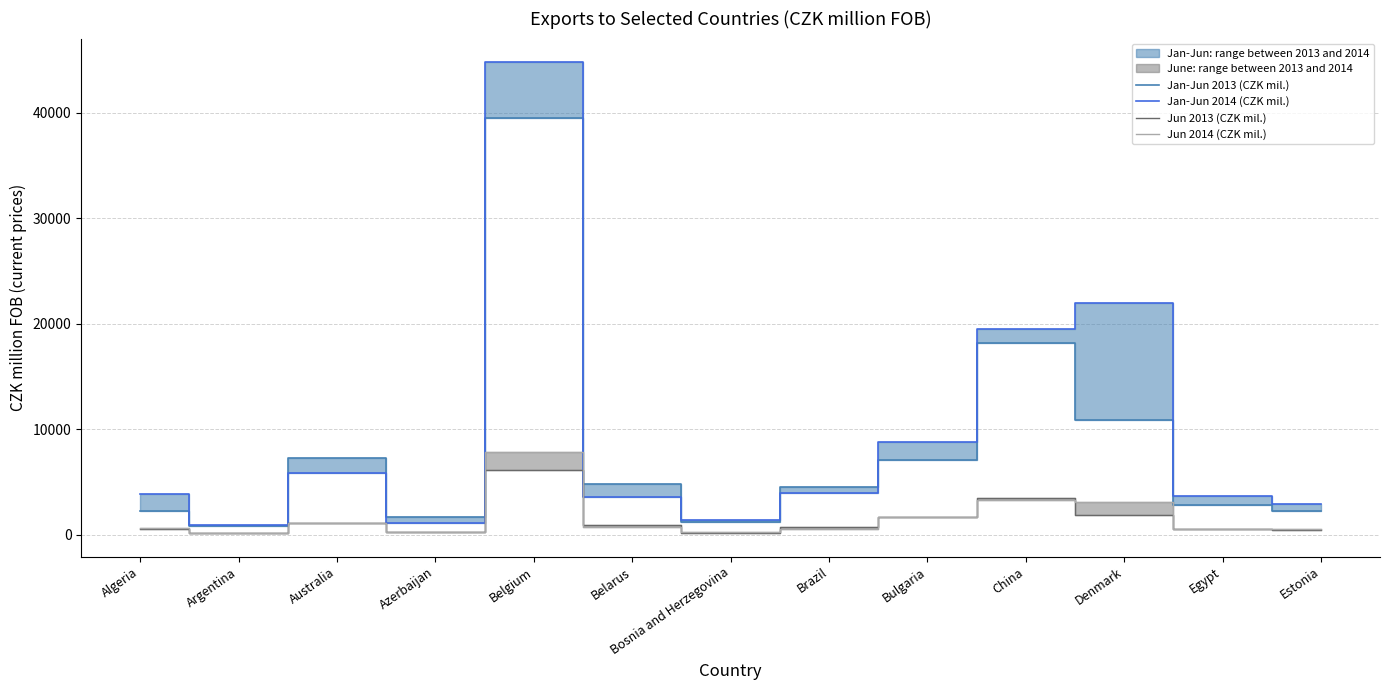

What is the difference between the highest and lowest values at Belgium?

38648